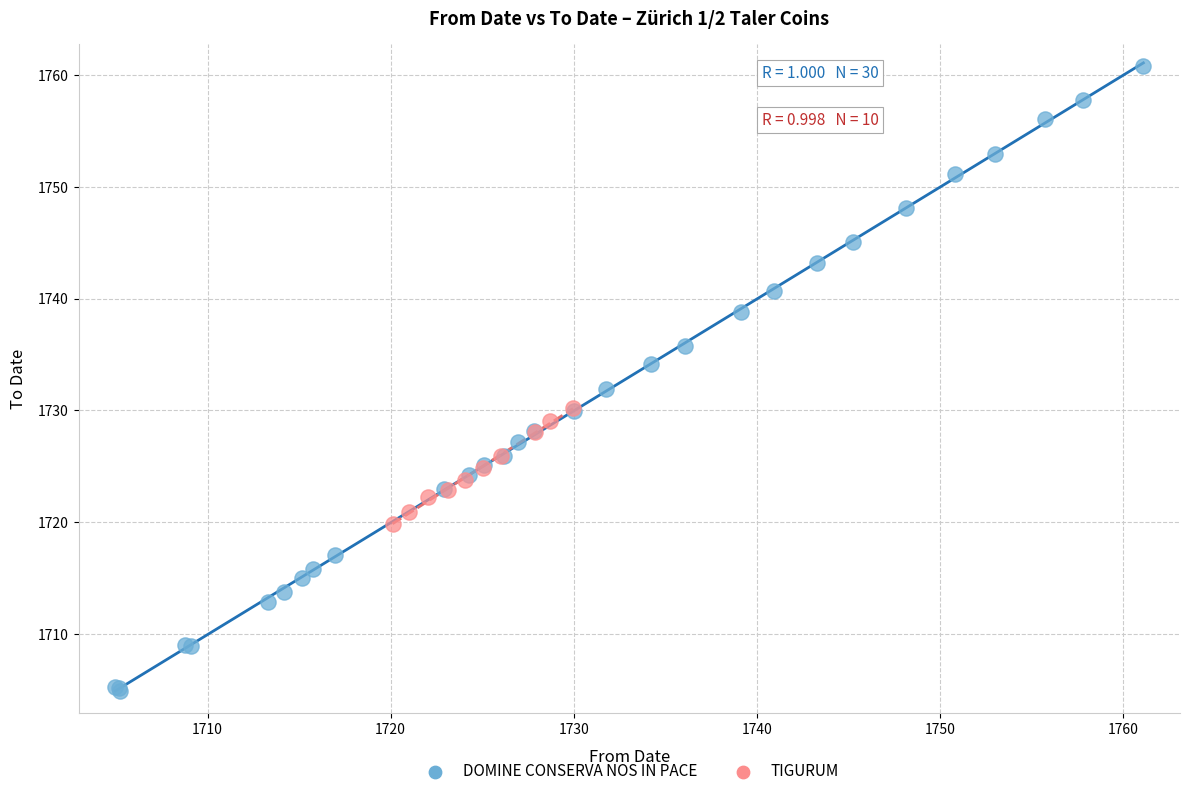

Which series contains the lowest Y value?

DOMINE CONSERVA NOS IN PACE